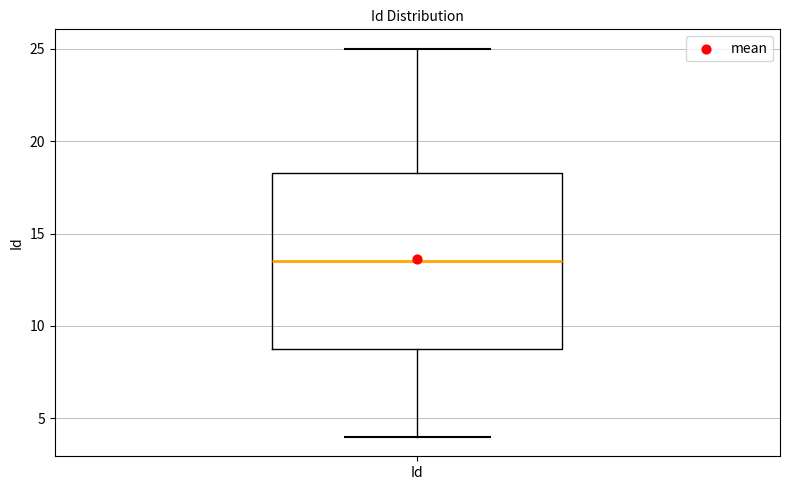

Where is the lower edge of the box for Id on the y-axis? The values are not printed on the chart, so give them approximately, as read against the axis.

9.0